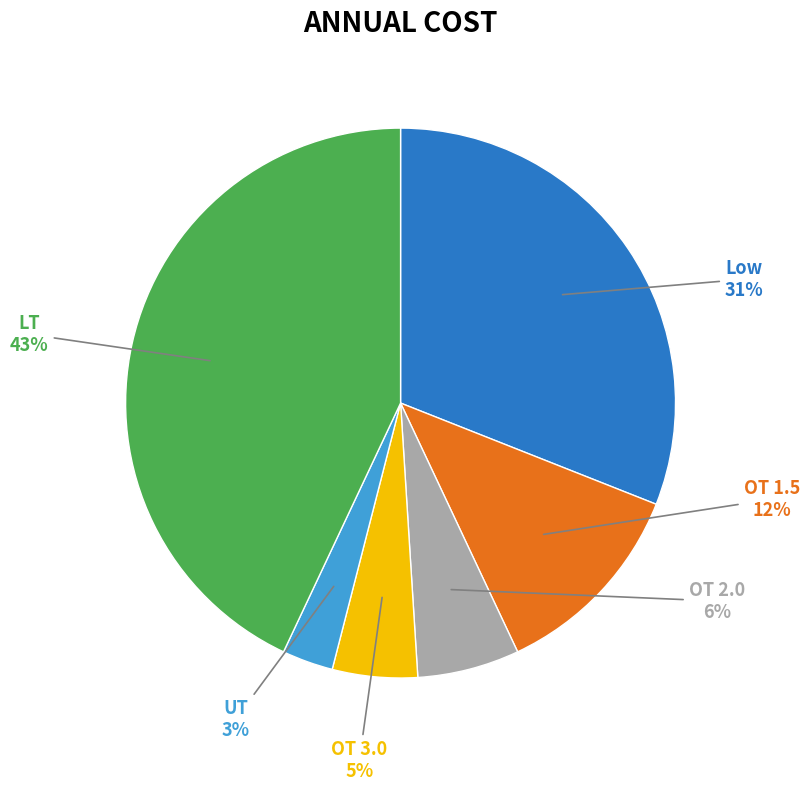

Between OT 2.0 and LT, which is larger?

LT